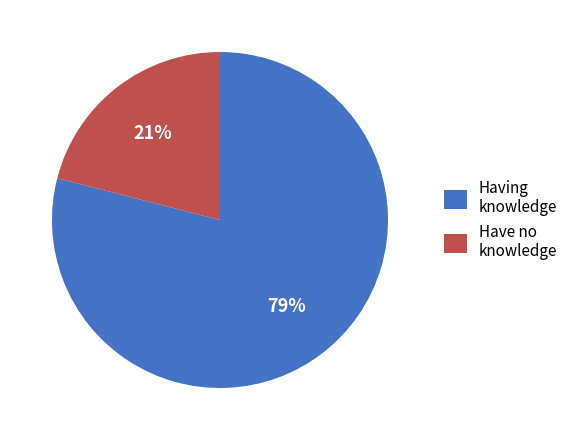

Between Having knowledge and Have no knowledge, which is larger?

Having knowledge